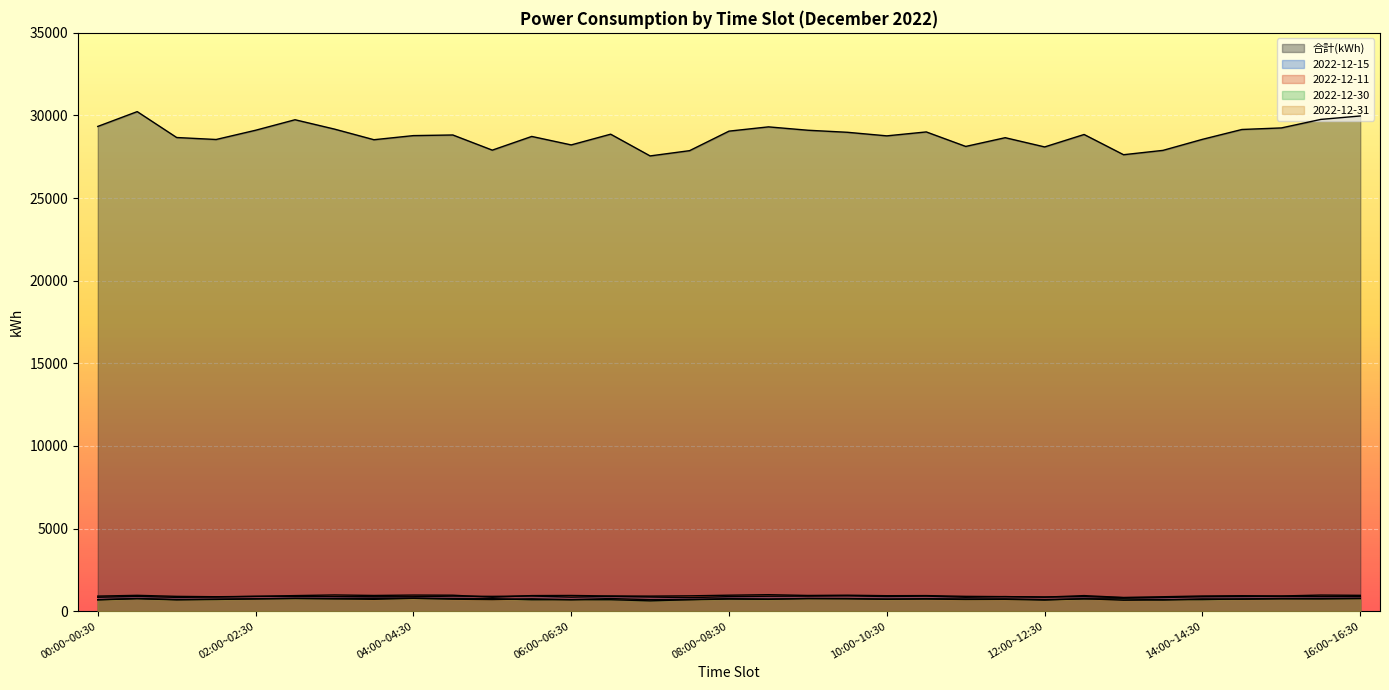

At which label does 2022-12-31 first exceed 738?

00:30~01:00